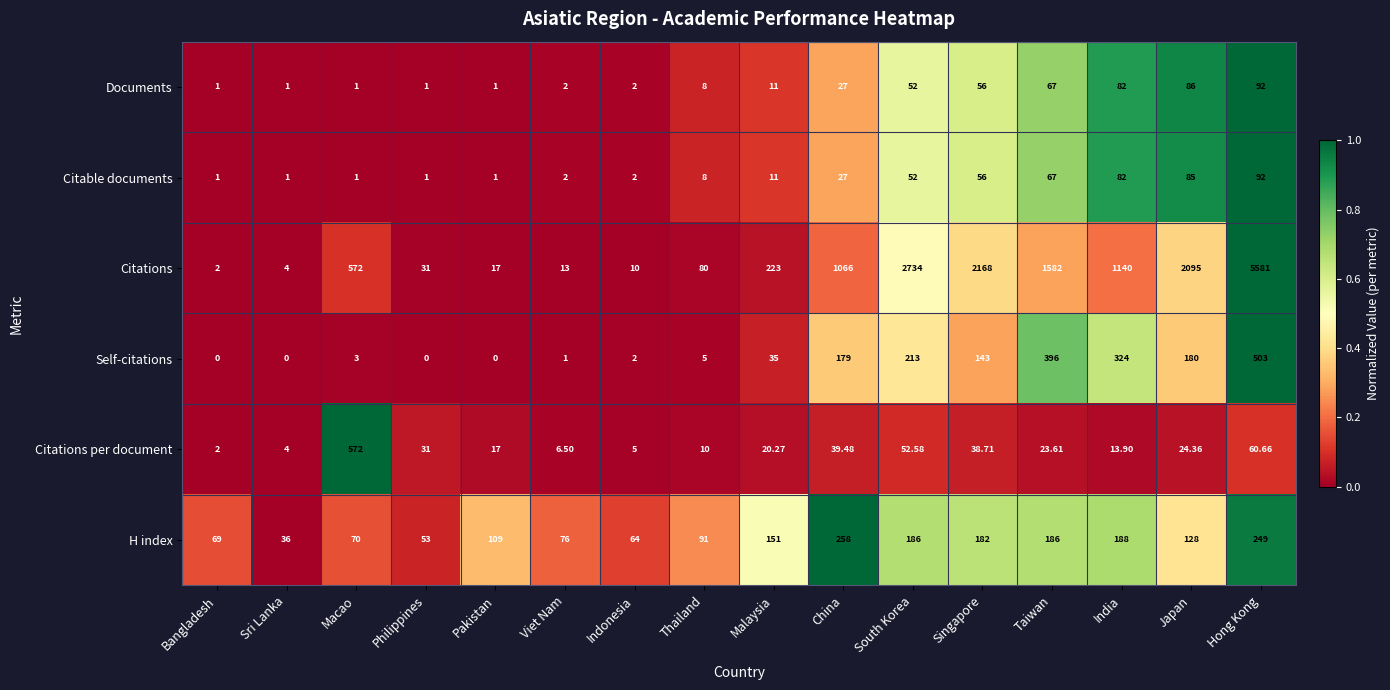

Which label corresponds to the largest value in the chart?

Hong Kong